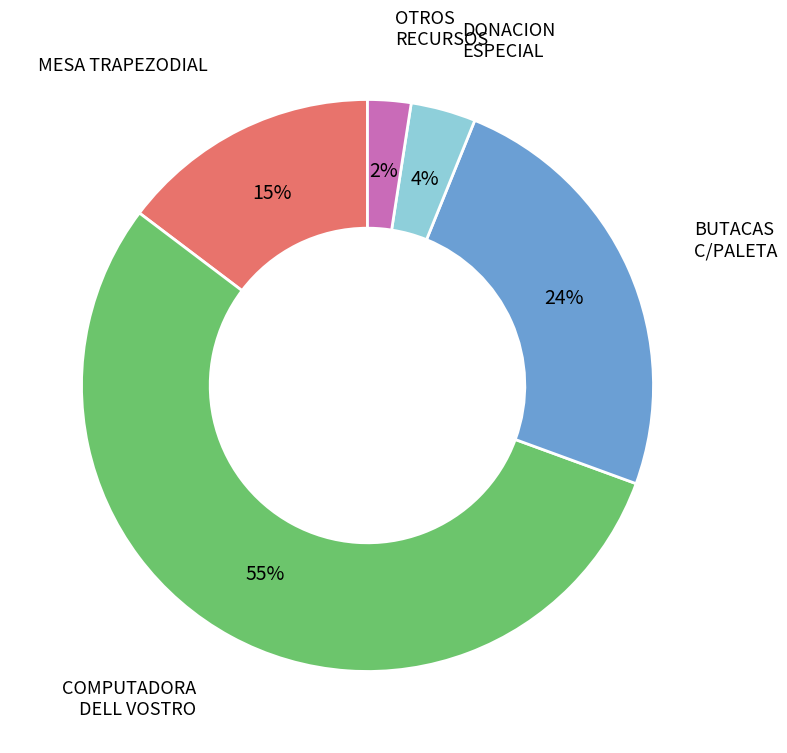

The BUTACAS C/PALETA slice represents 24% of the pie. True or false?

True